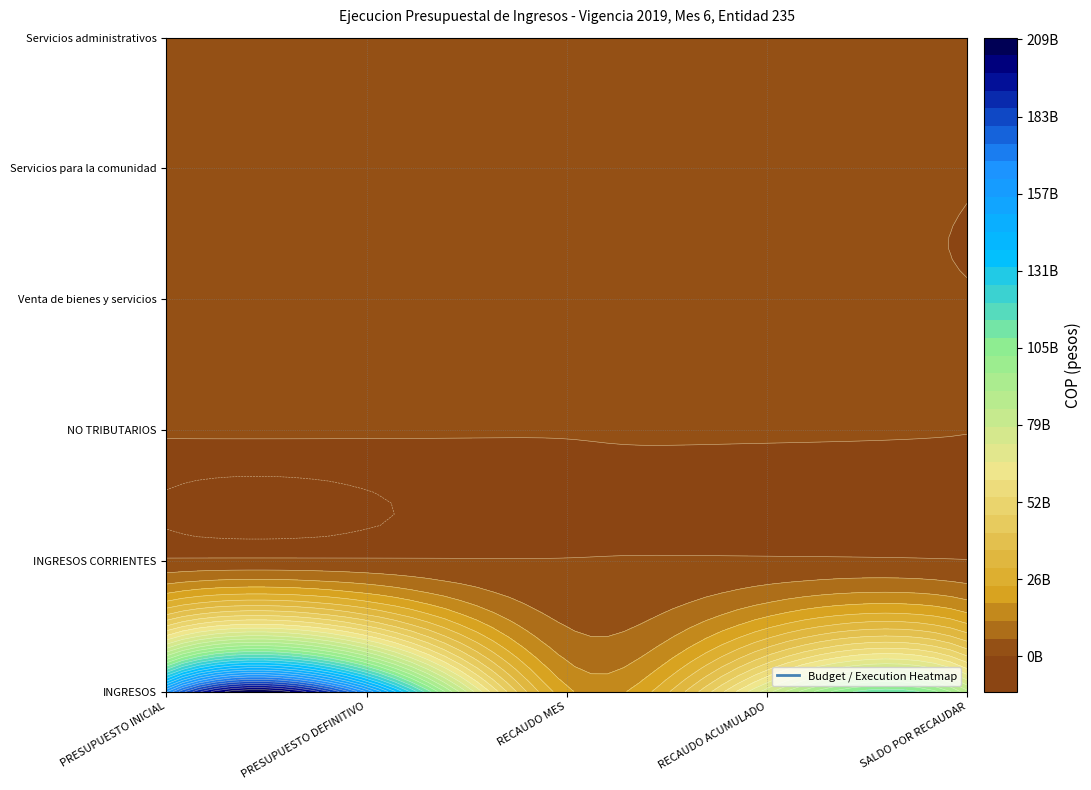

True or false: INGRESOS has a value of 913846000 at INGRESOS CORRIENTES.

True